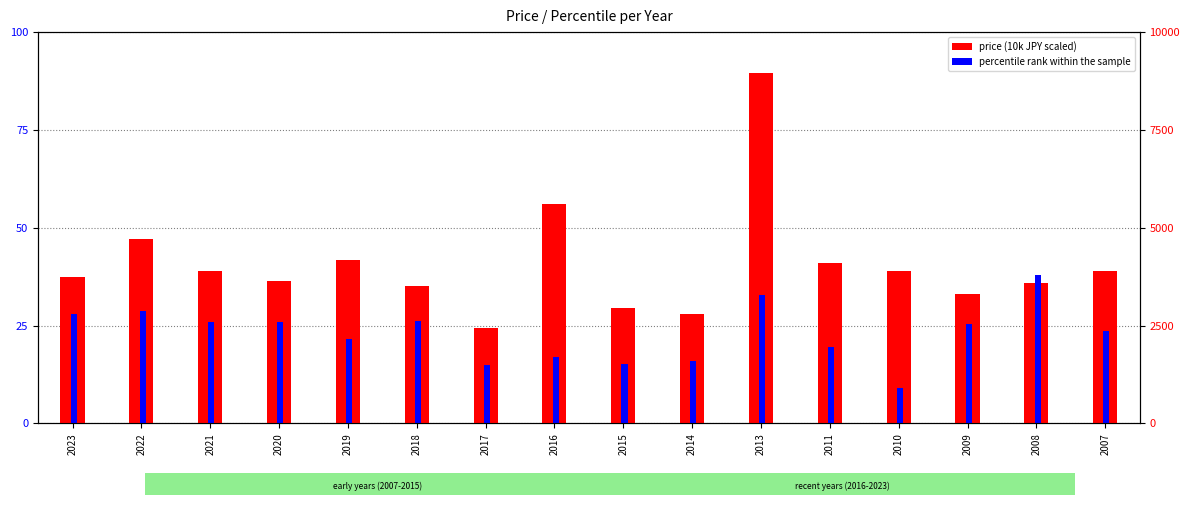

The percentile rank within the sample series shows 2.1 at 2013. True or false?

False